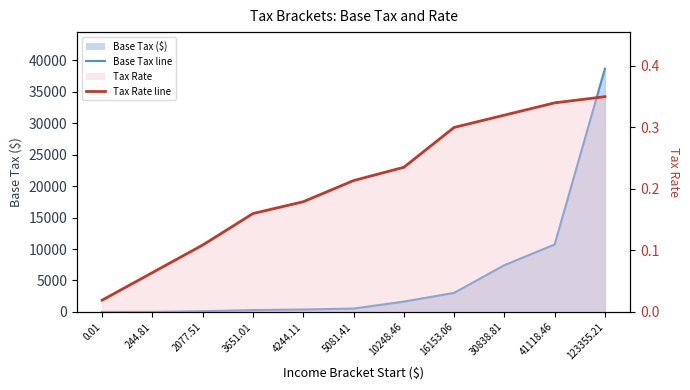

Does the chart have visible grid lines?

No